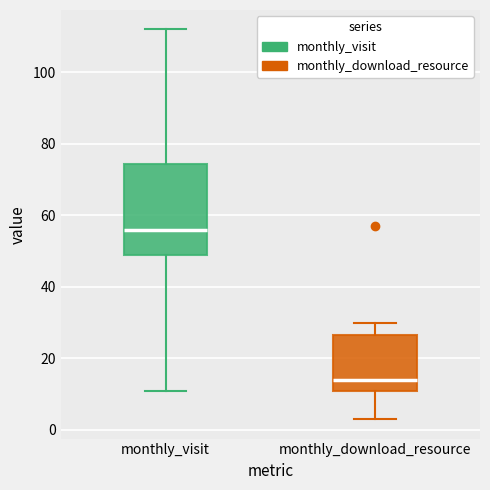

Which box's median line is the lowest?

monthly_download_resource